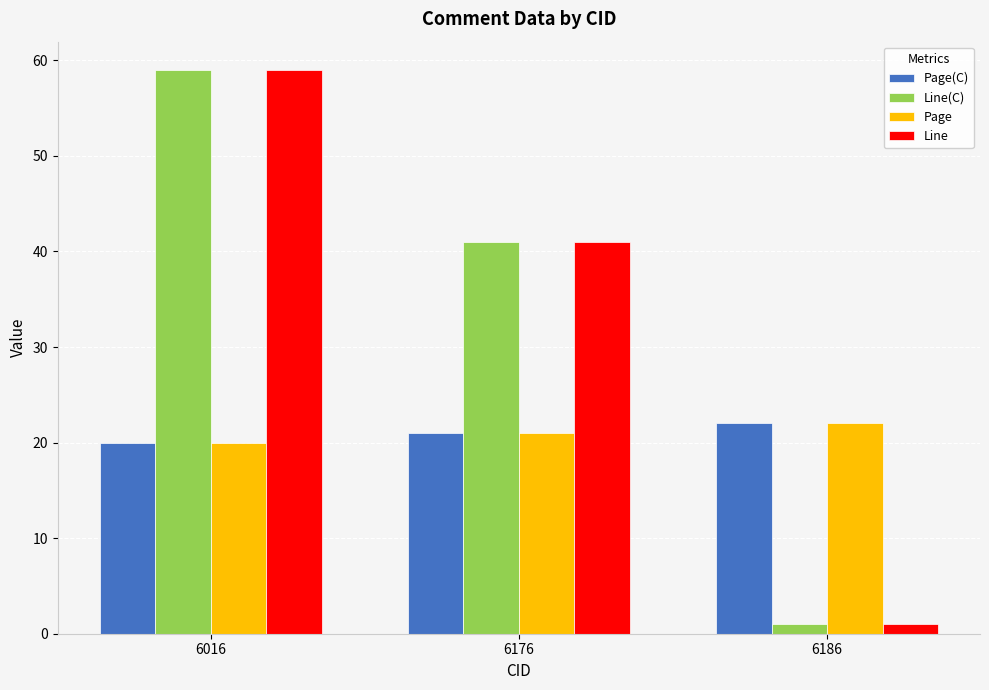

What are all the series names shown in the legend?

Page(C), Line(C), Page, Line